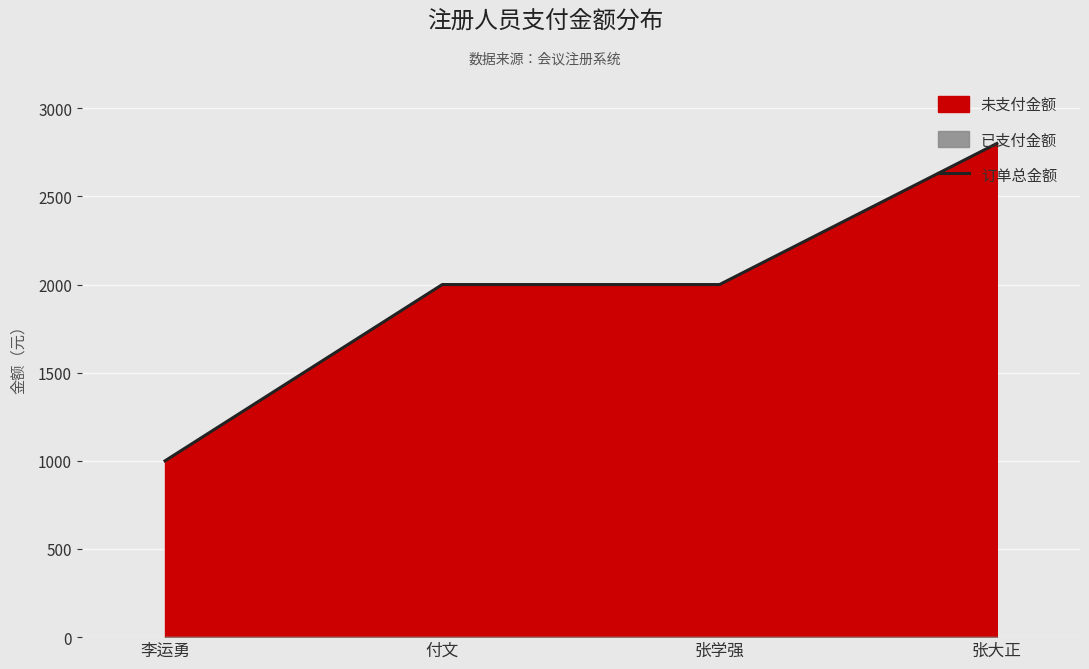

How many data points does each series have?

4